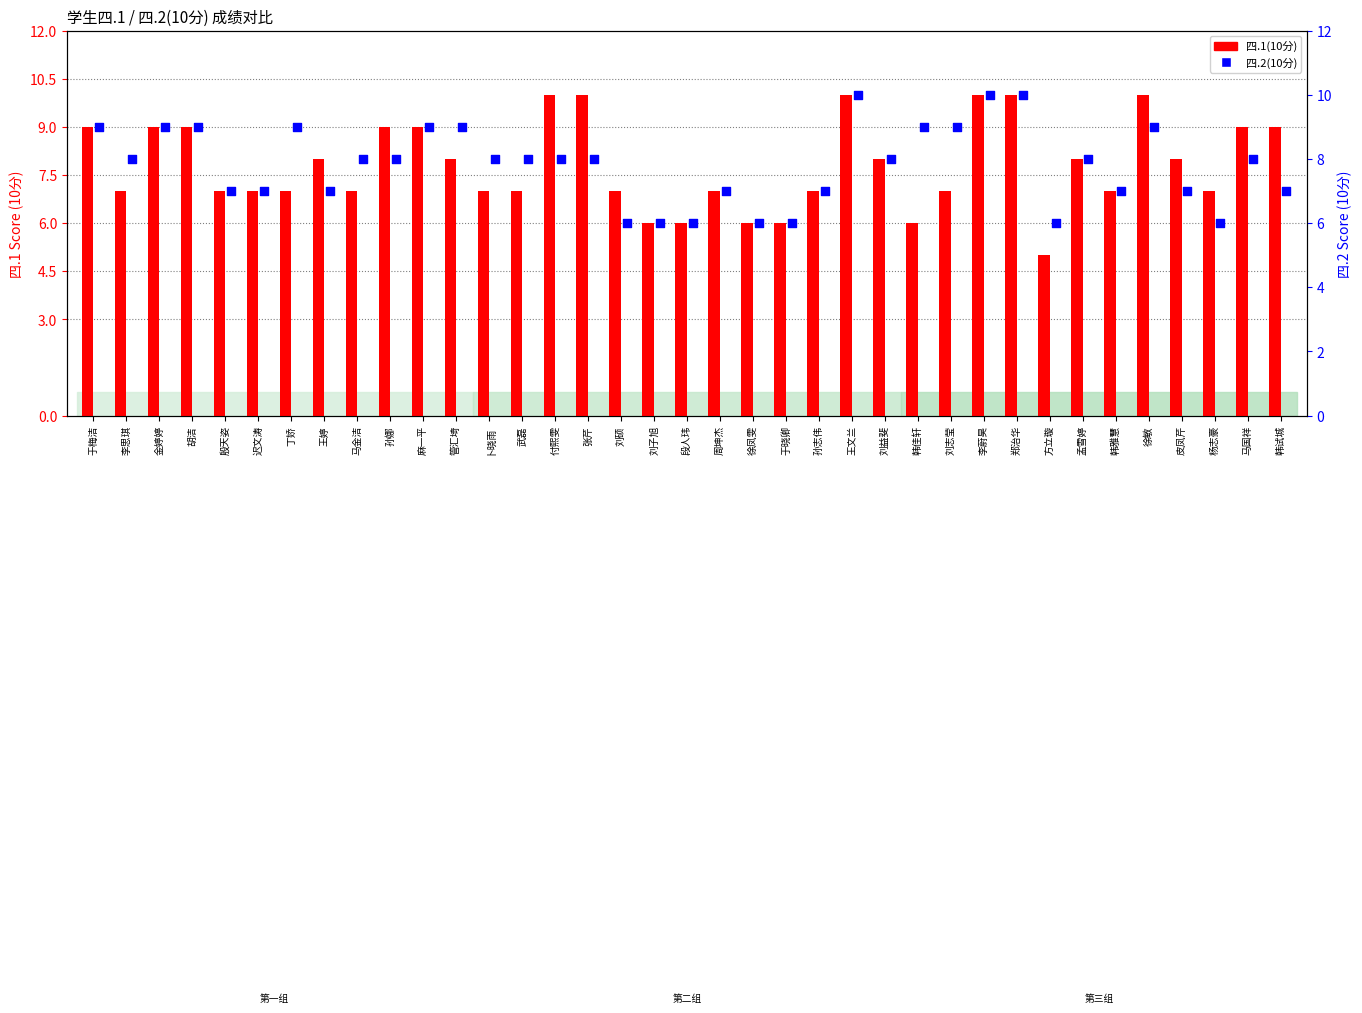

At which category is the sum across all series the highest?

王文兰